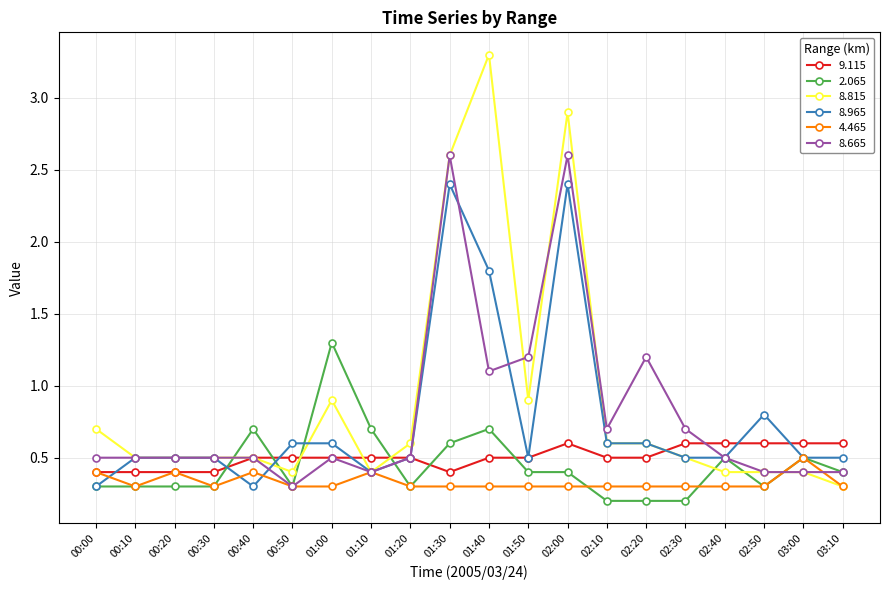

True or false: 8.665 has more than 1 interior local peaks.

True